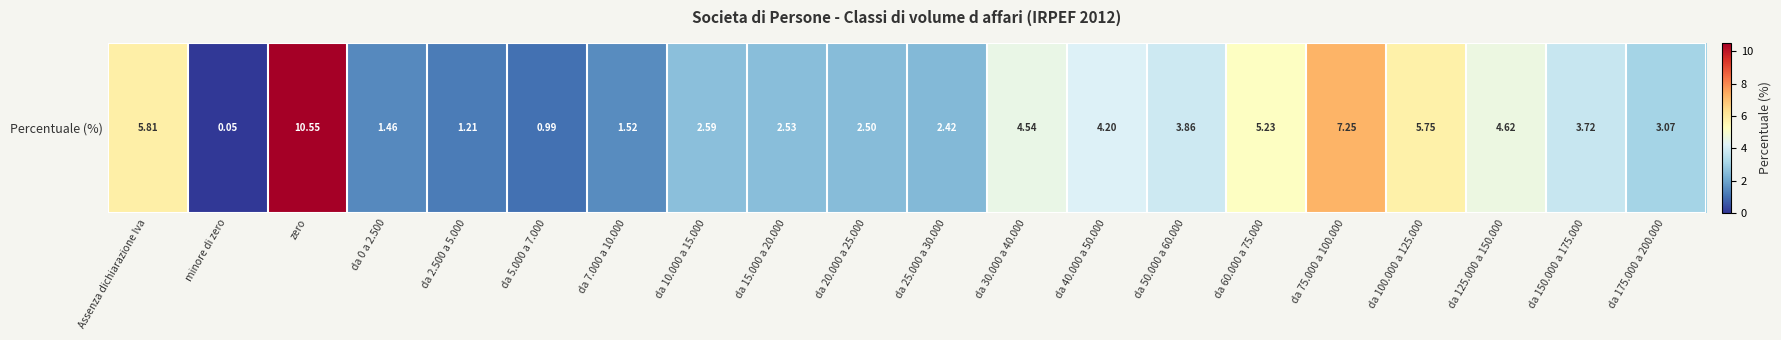

What is the minimum value shown in the chart?

0.1